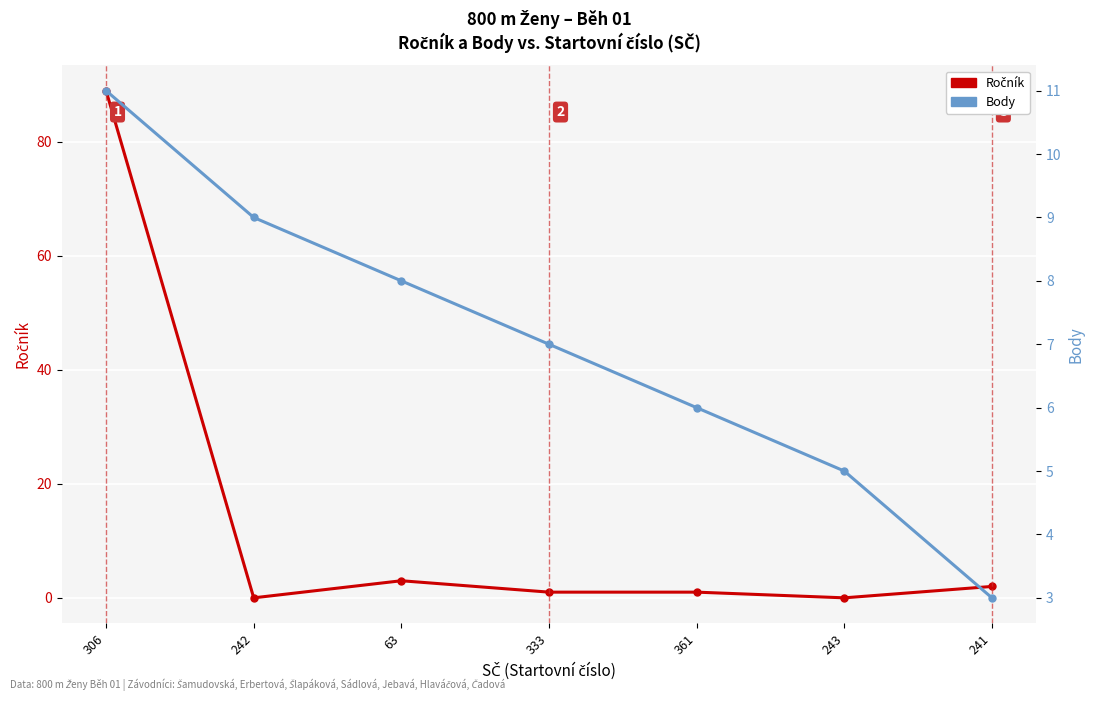

What position from the right is 241?

1